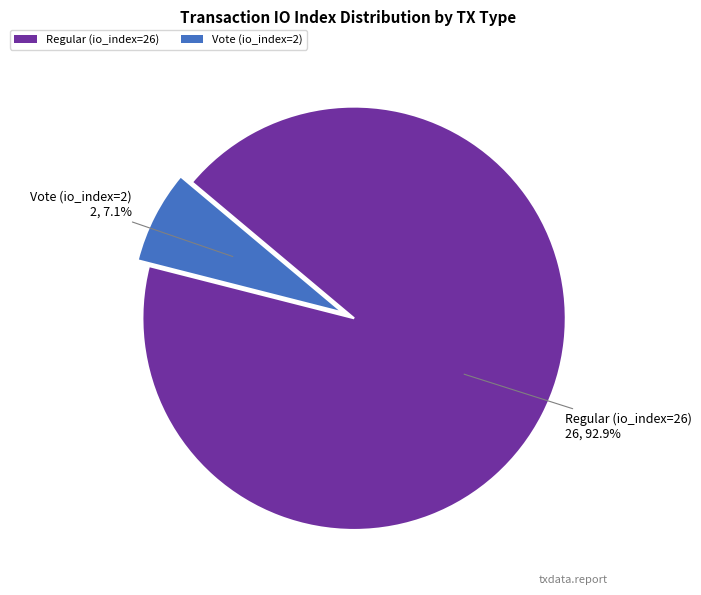

Count the number of slices in the pie.

2